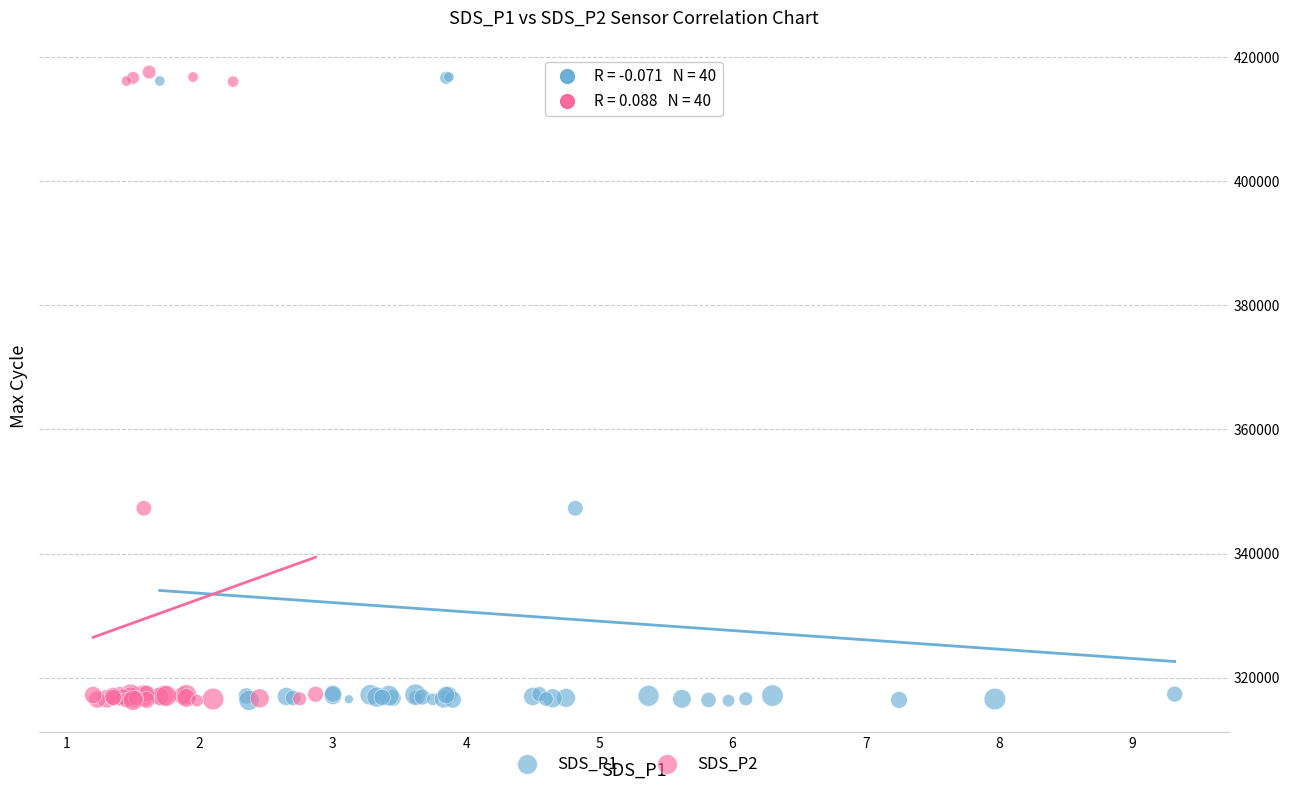

What are all the series names shown in the legend?

SDS_P1, SDS_P2